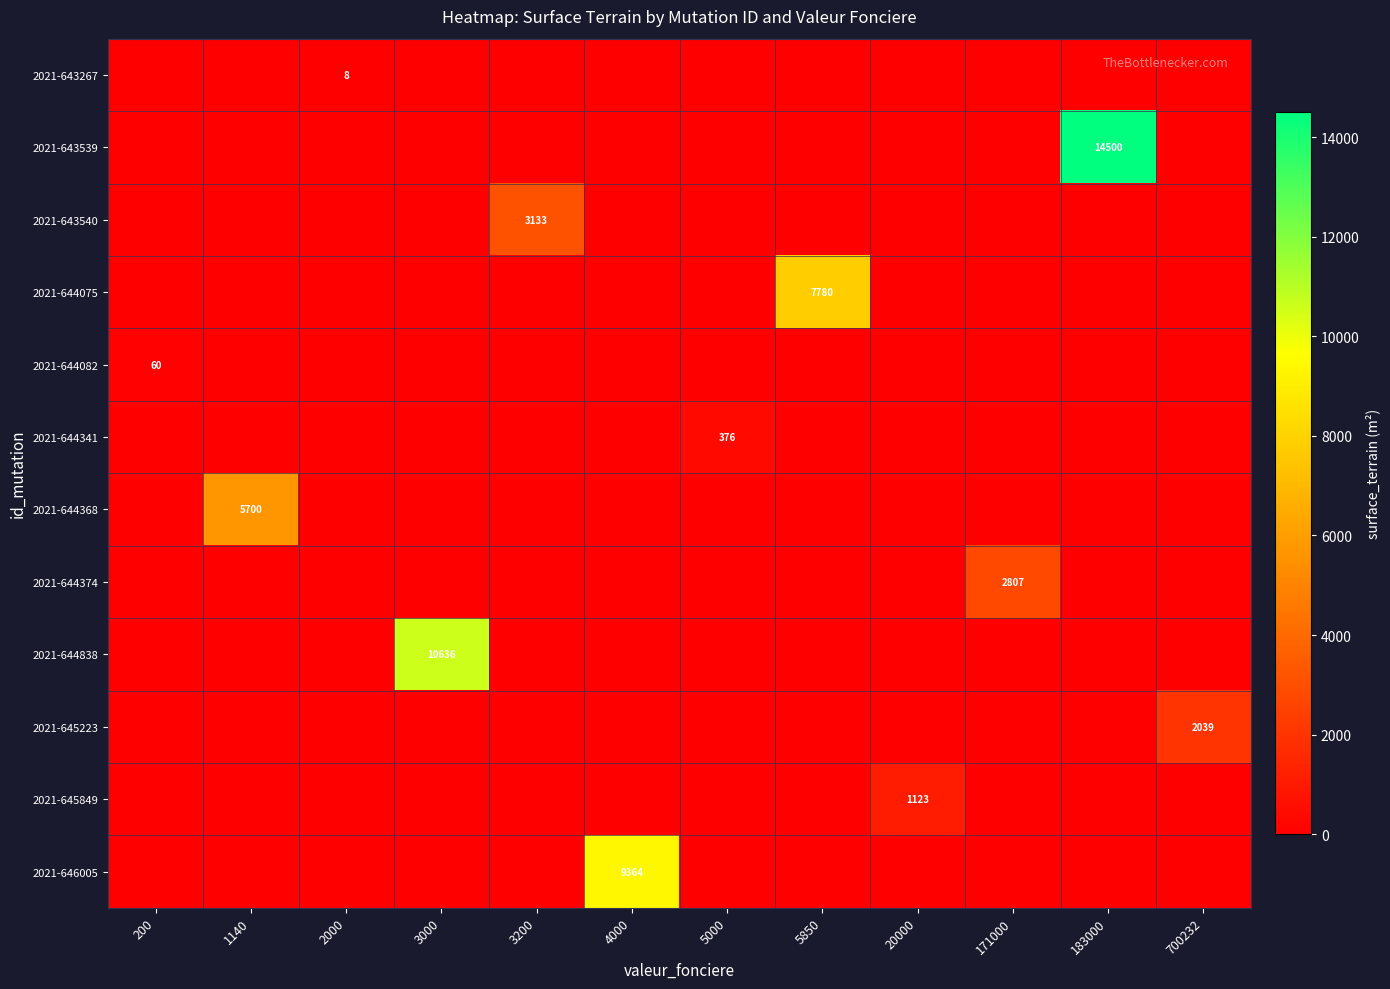

What is the difference between the highest and lowest values at 4000?

9364